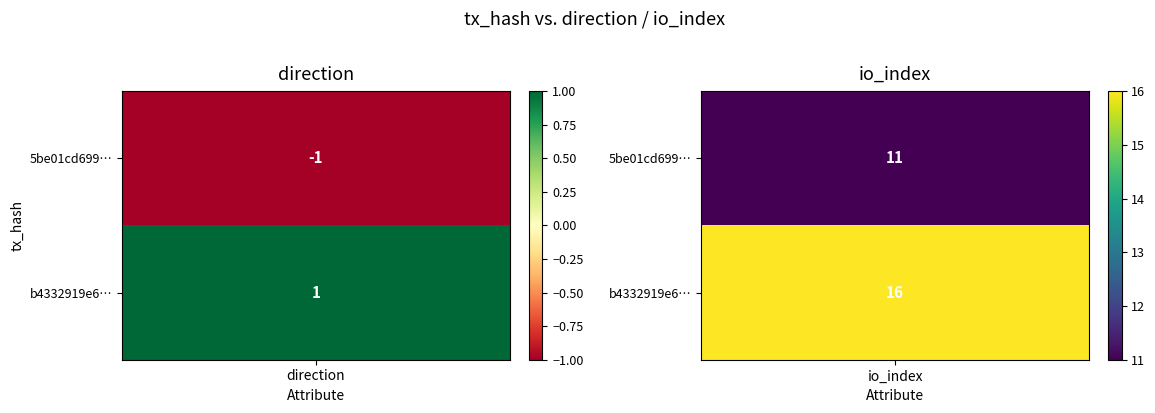

List the series in order of their overall mean, highest first.

b4332919e6544b2fab5c41c9554cf65d49d701f, 5be01cd699c0f086541cc6acb5e8fabba90464f